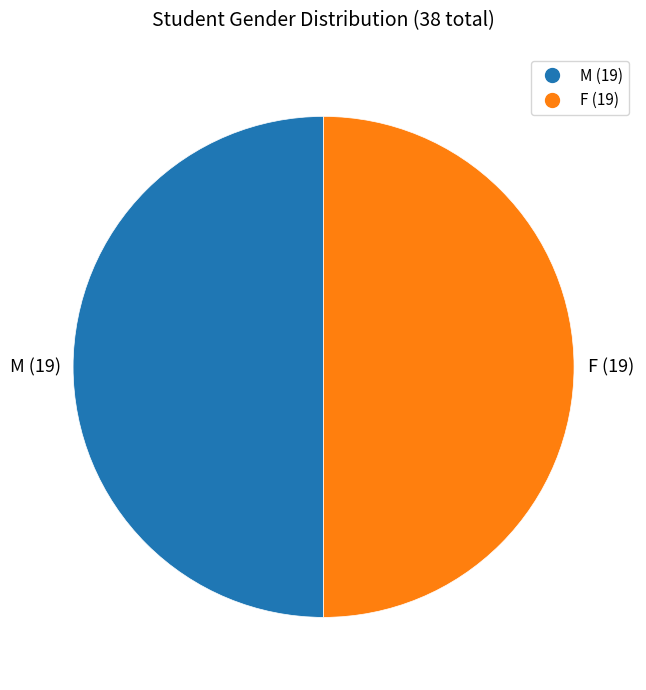

How many segments does this pie chart have?

2